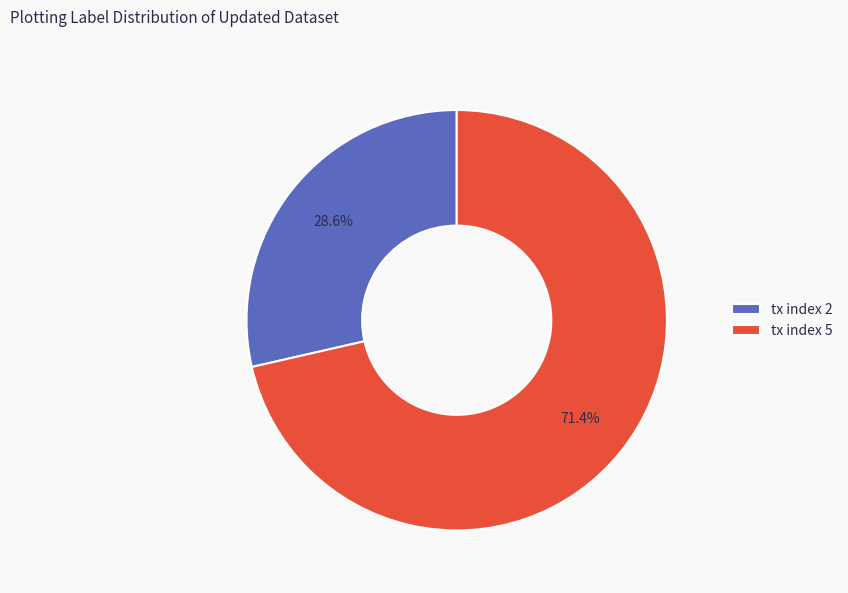

Which has a higher value, tx index 5 or tx index 2?

tx index 5